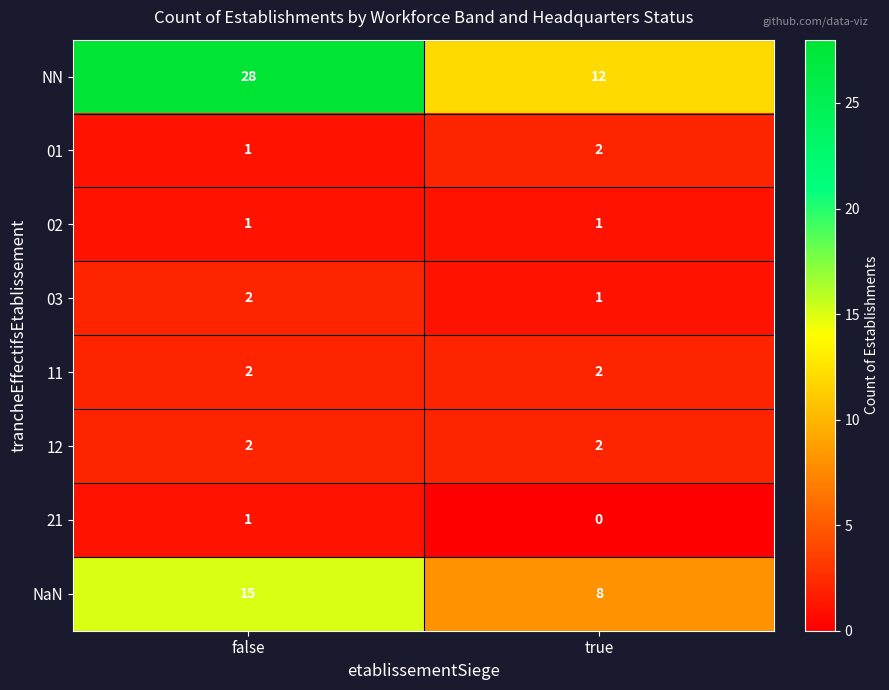

What is the approximate value of NN at false, to the nearest 5?

30